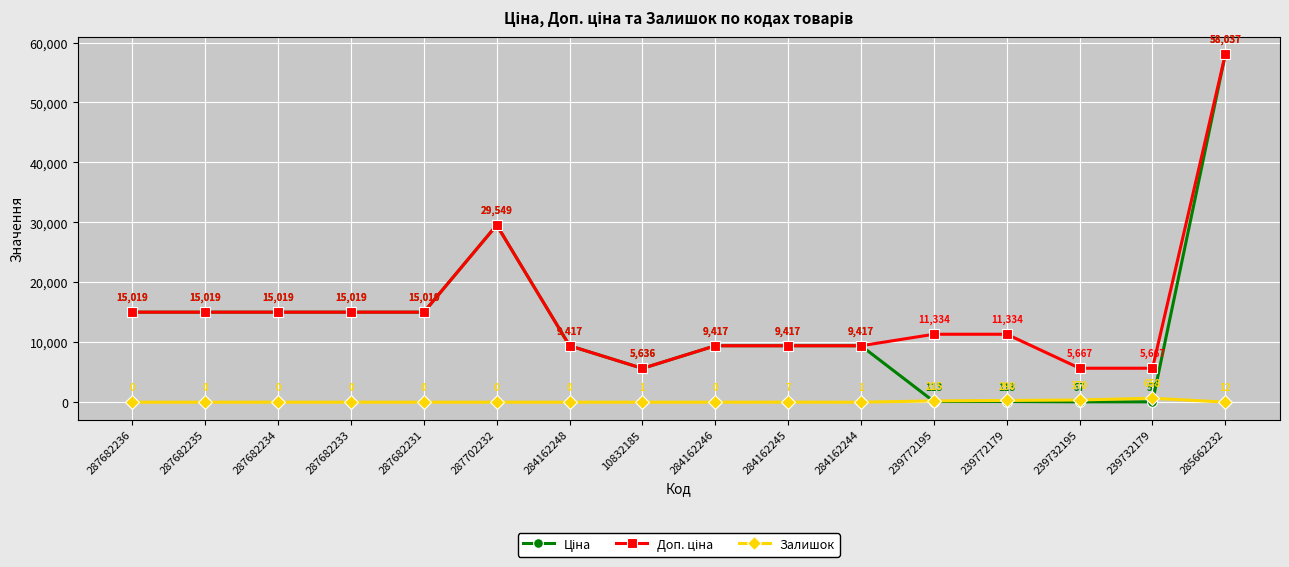

Count the number of categories in the chart.

16